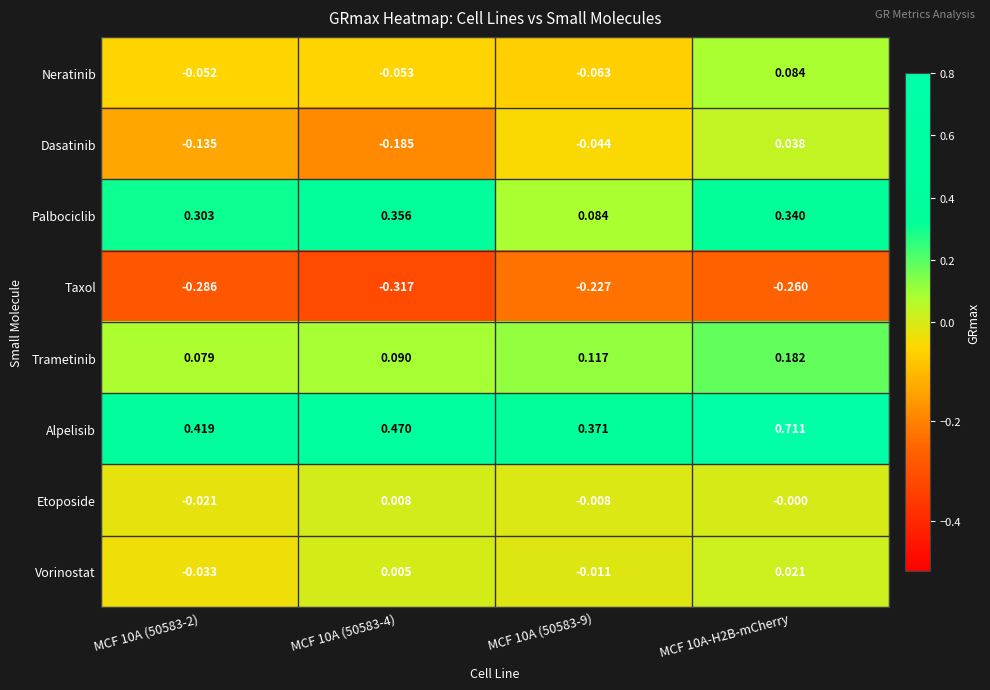

Count the number of categories in the chart.

4